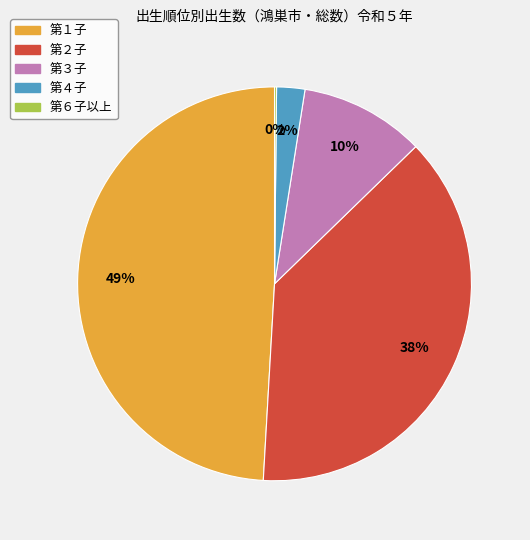

Which slice is the largest?

第１子